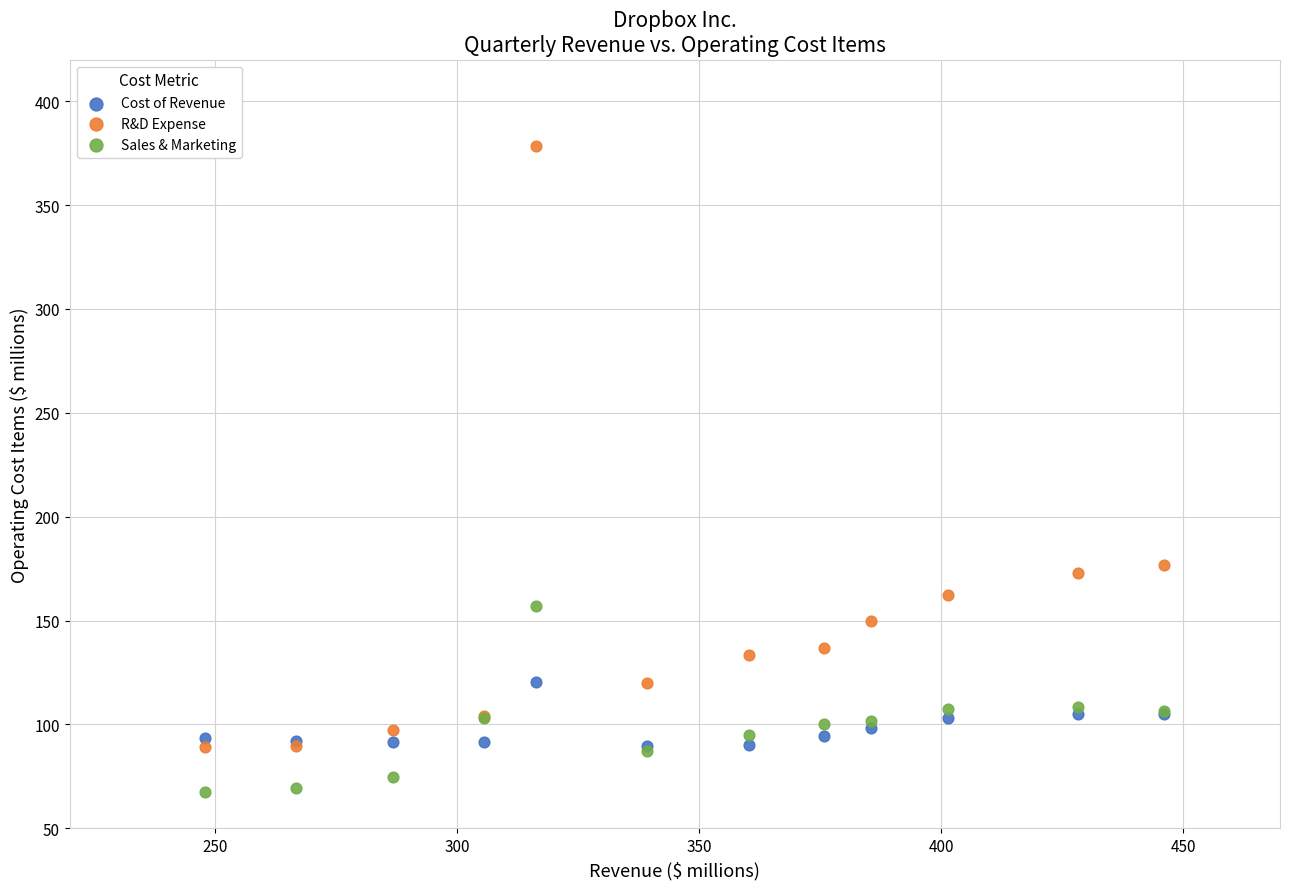

Which series contains the lowest Y value?

Sales & Marketing